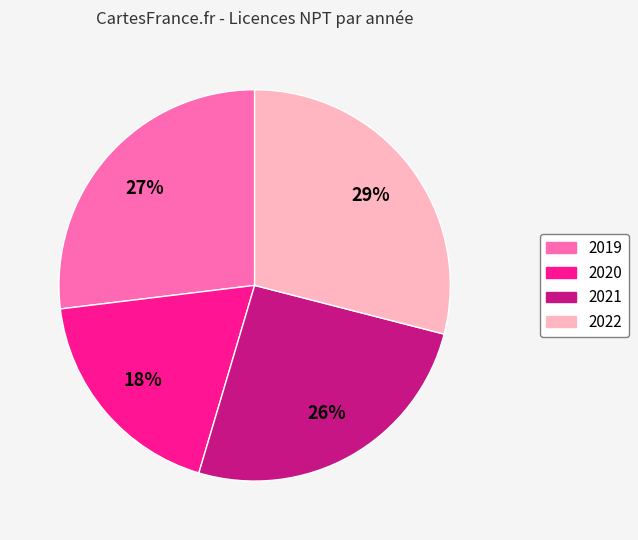

Is it true that 2022 is 29% of the pie?

True